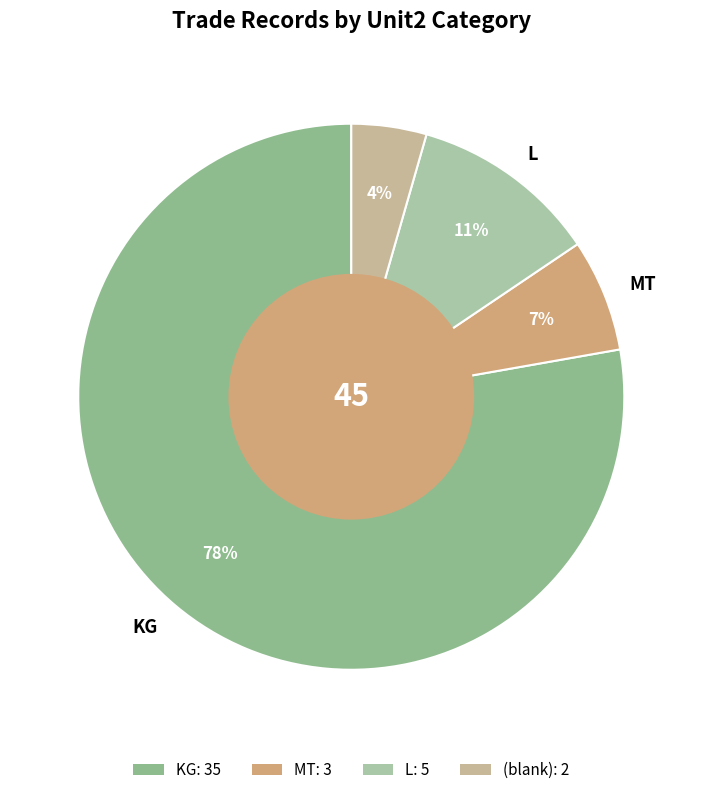

How many segments does this pie chart have?

4